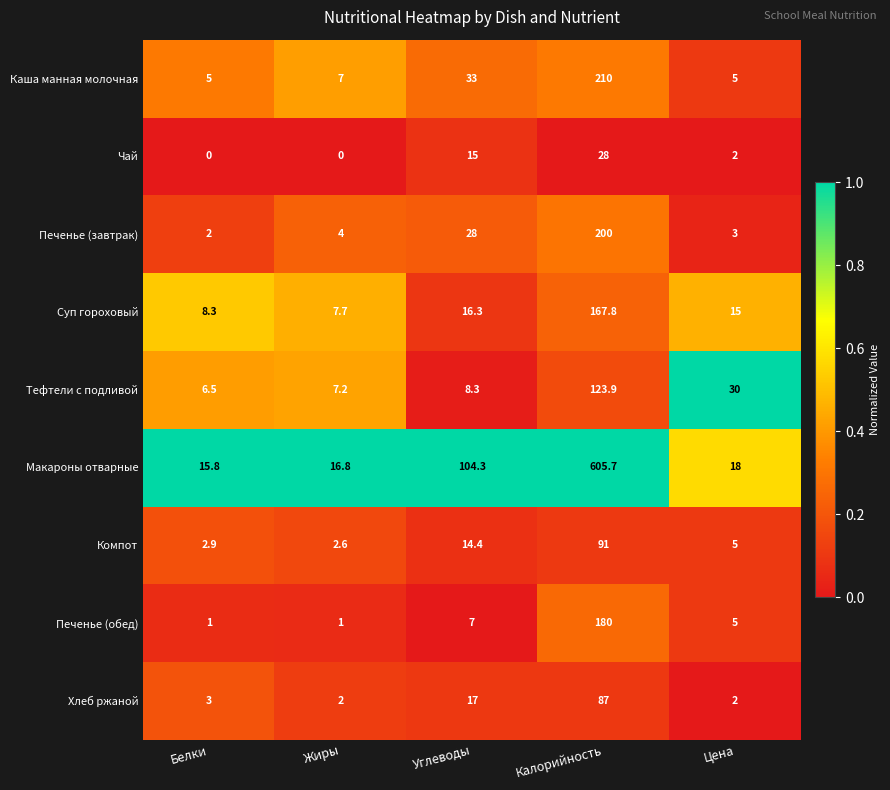

The value of Тефтели с подливой at Цена is 43.8. True or false?

False